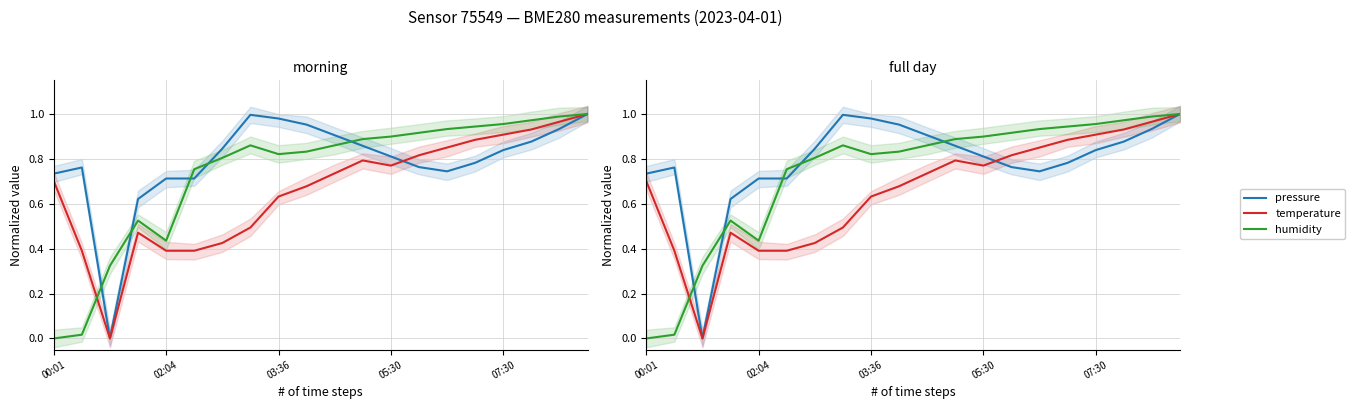

The value of pressure at 6 is 0.5. True or false?

False